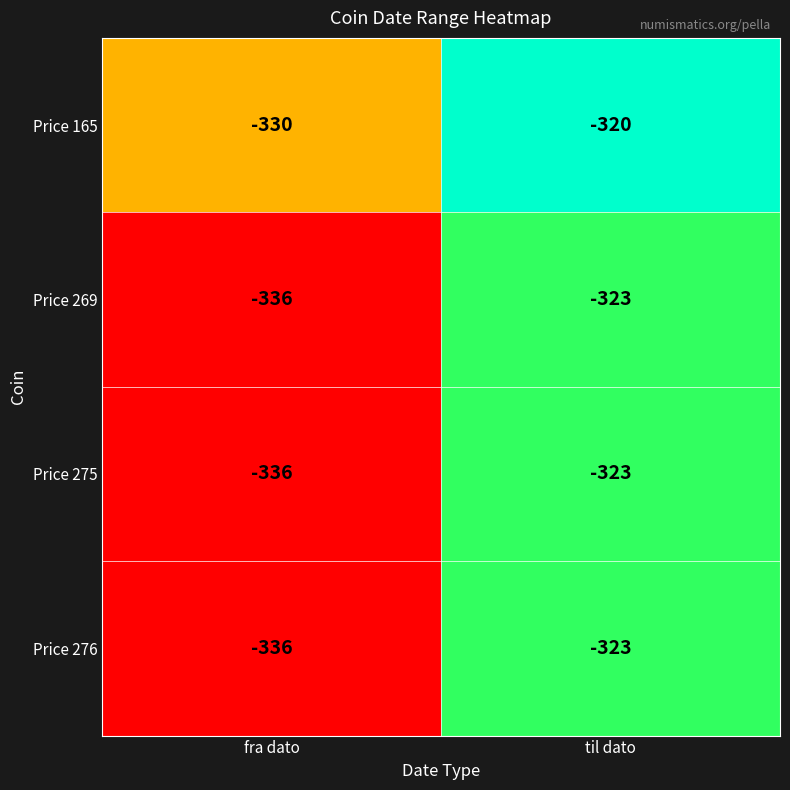

Is it true that Price 275 equals -205 at fra dato?

False